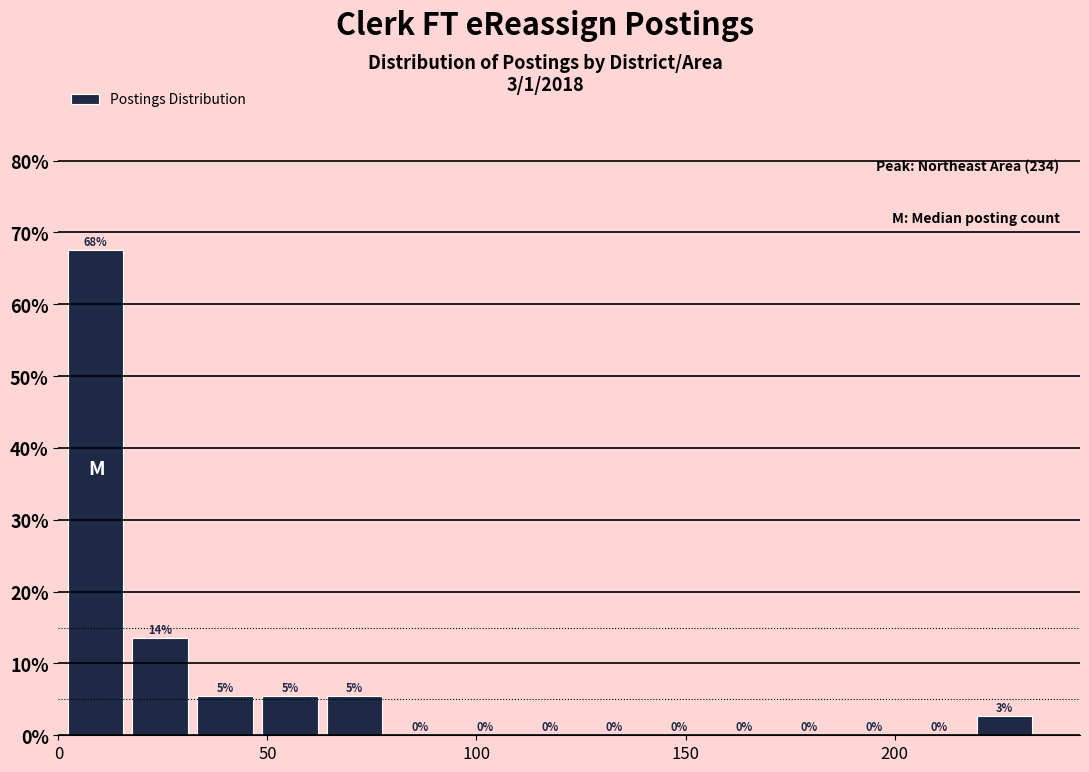

Read against the x-axis, roughly where is the centre of the tallest bar?

10